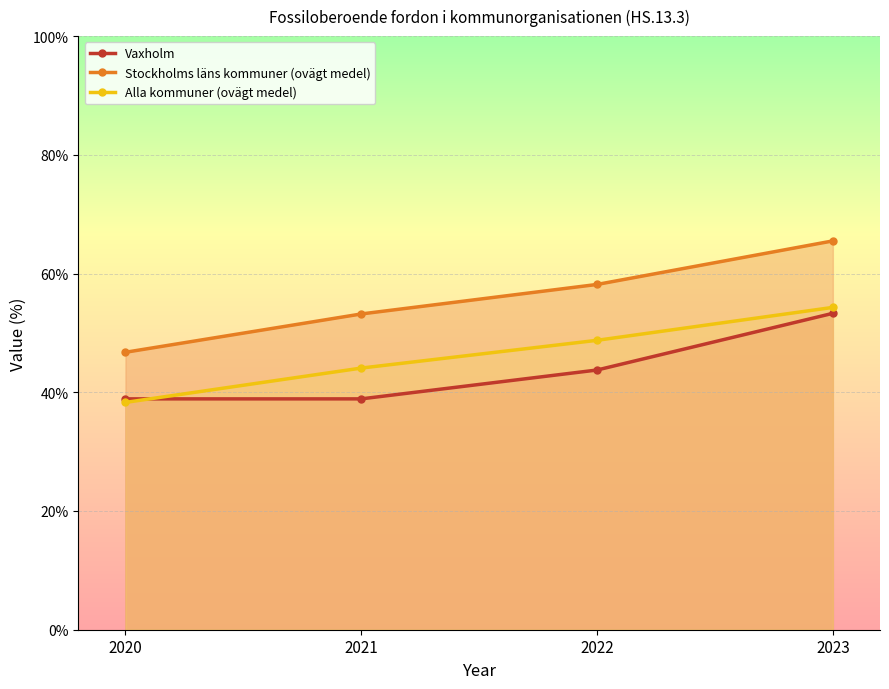

How many series are shown in this chart?

3